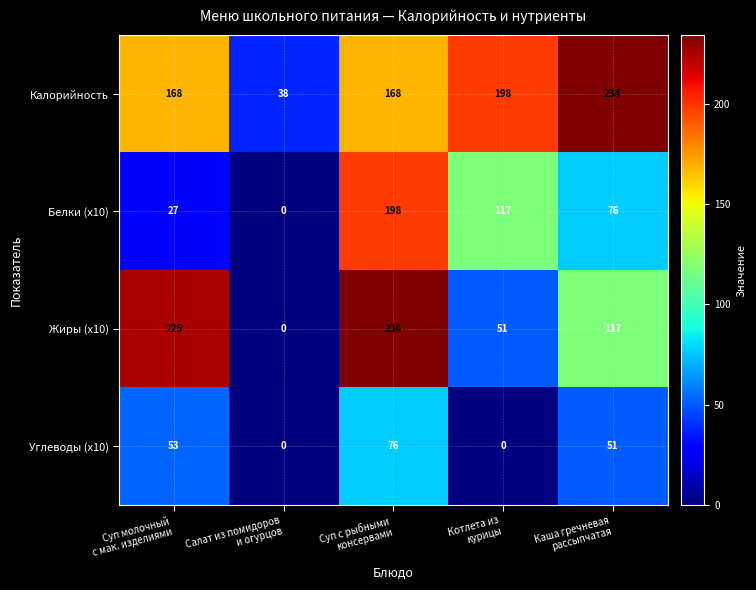

How many data points in Углеводы (x10) are less than 51?

2